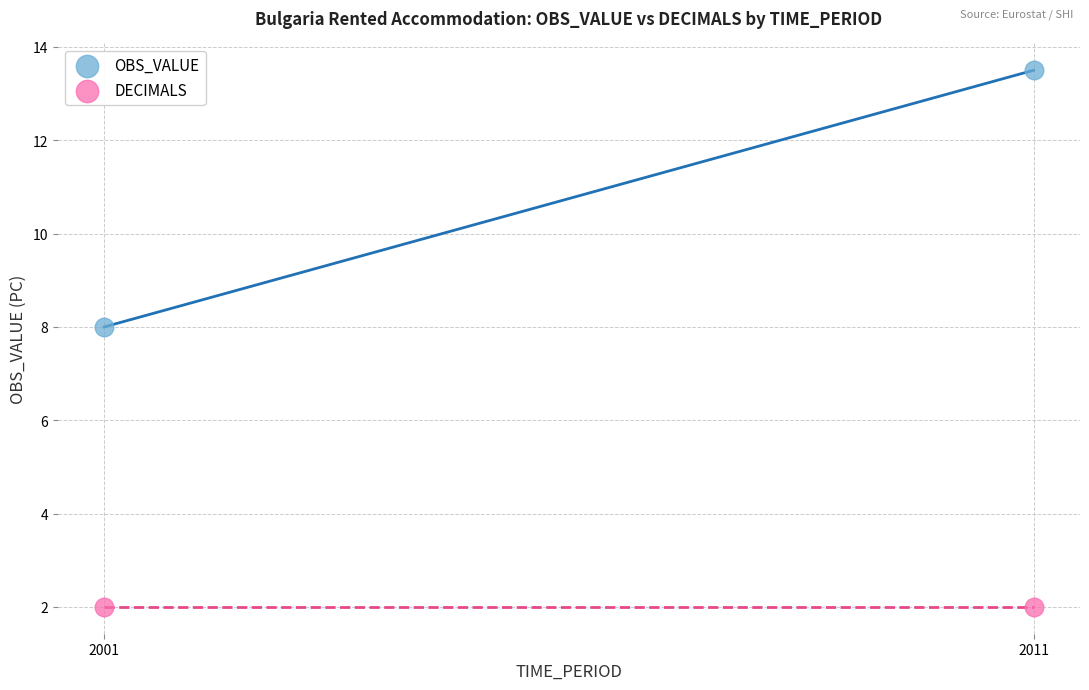

What are all the series names shown in the legend?

OBS_VALUE, DECIMALS